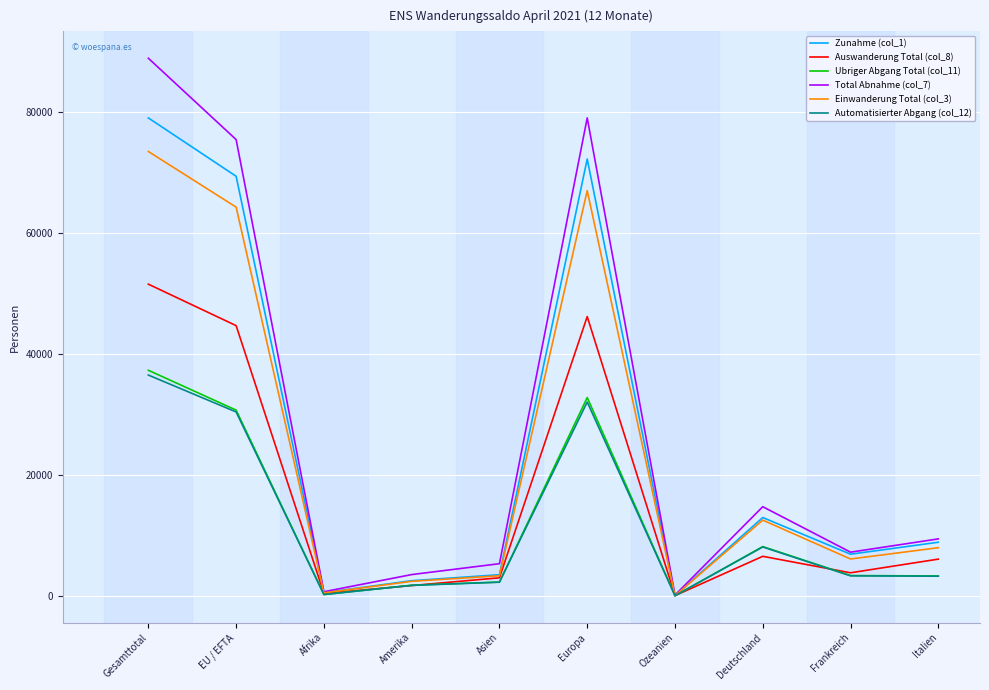

At which label does Einwanderung Total (col_3) reach its peak?

Gesamttotal